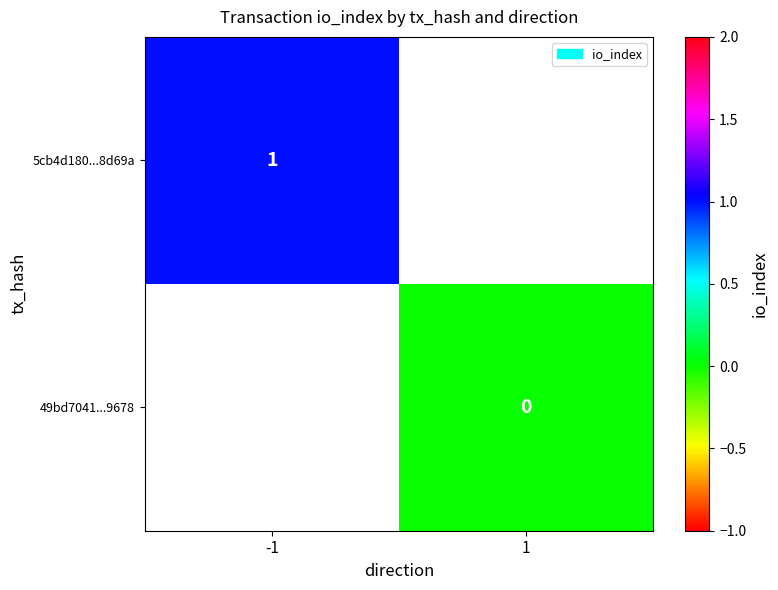

The value of 5cb4d180...8d69a at -1 is 2. True or false?

False